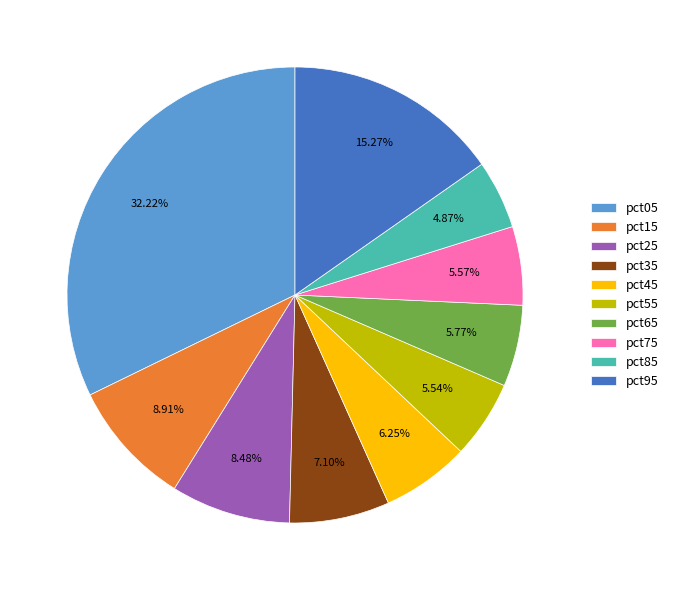

What percentage is the pct65 slice, to the nearest percent?

6%